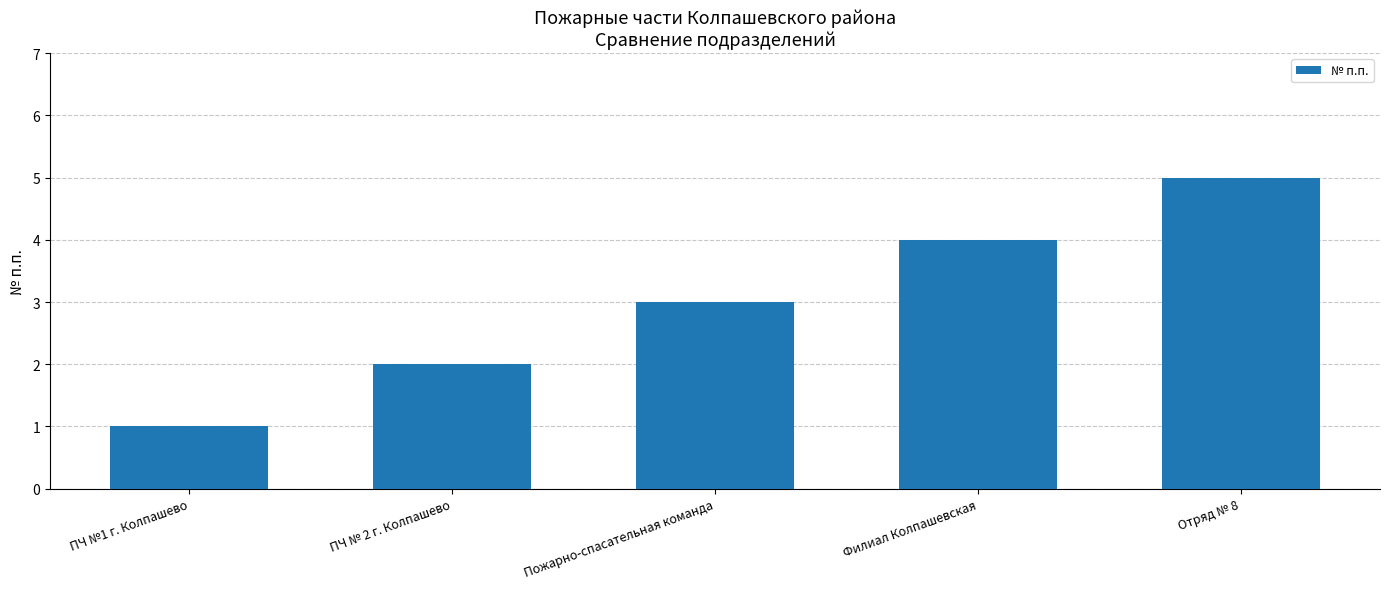

List the labels in order of value, smallest first.

ПЧ №1 г. Колпашево, ПЧ № 2 г. Колпашево, Пожарно-спасательная команда, Филиал Колпашевская, Отряд № 8